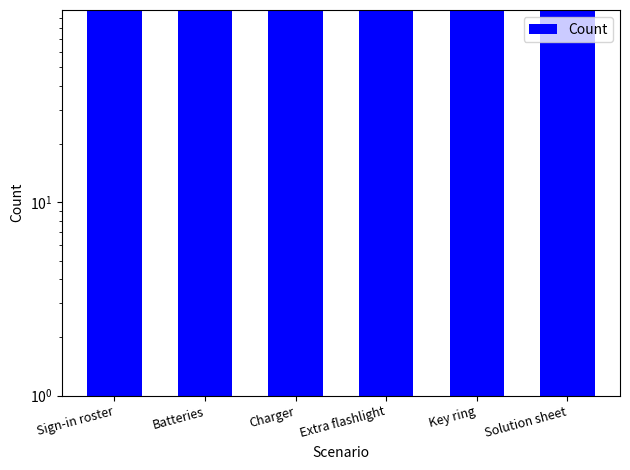

The value at Charger is 33. True or false?

False